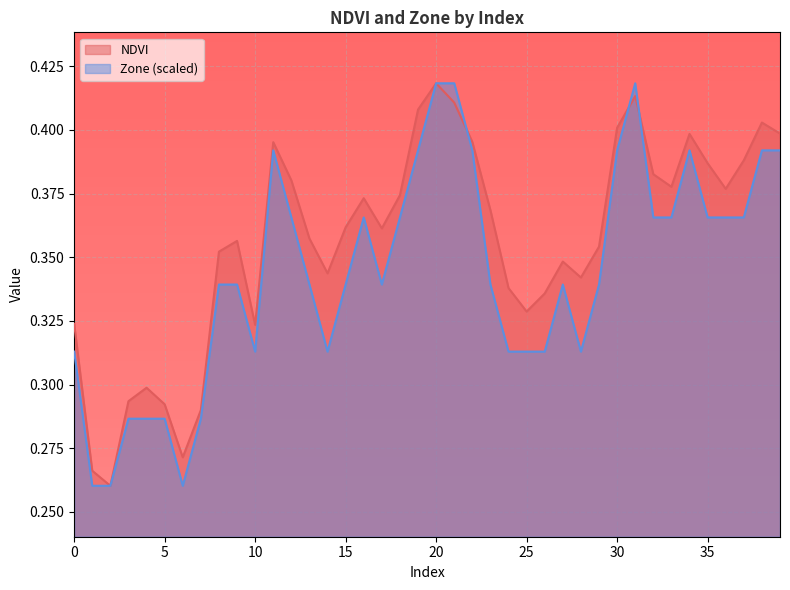

What is the average value of the Zone series?

0.3